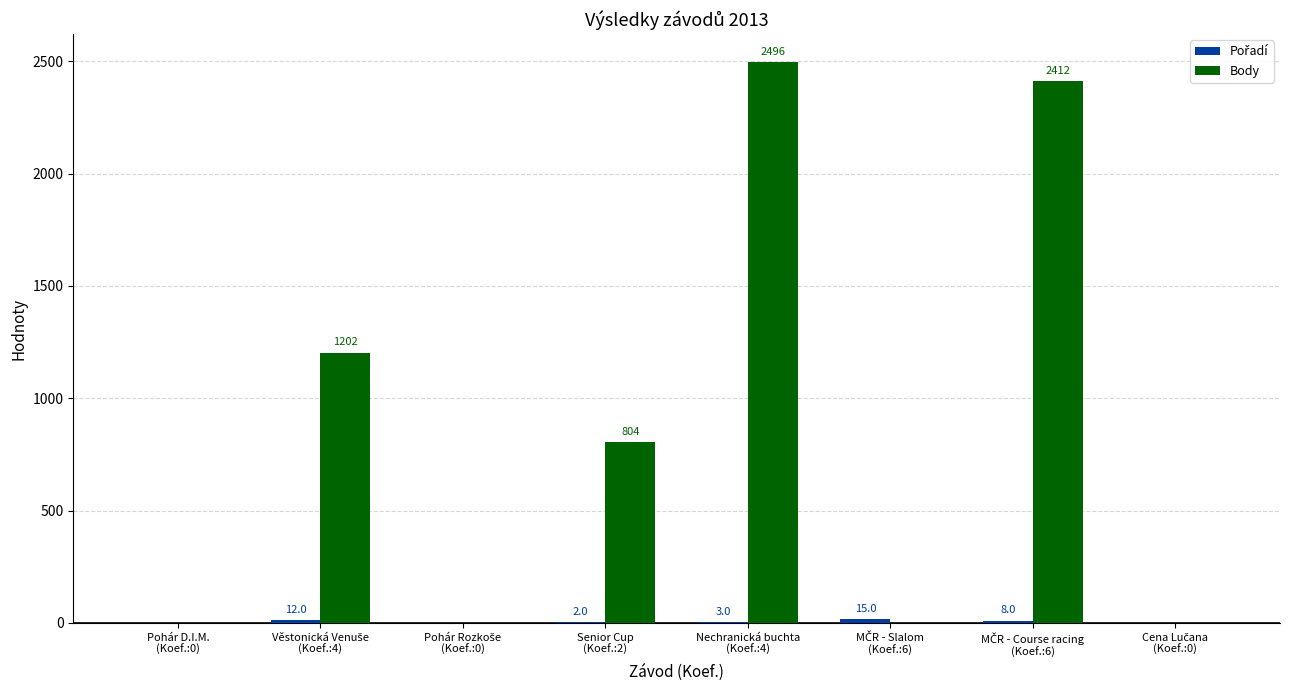

What is the sum of all Body values?

6914